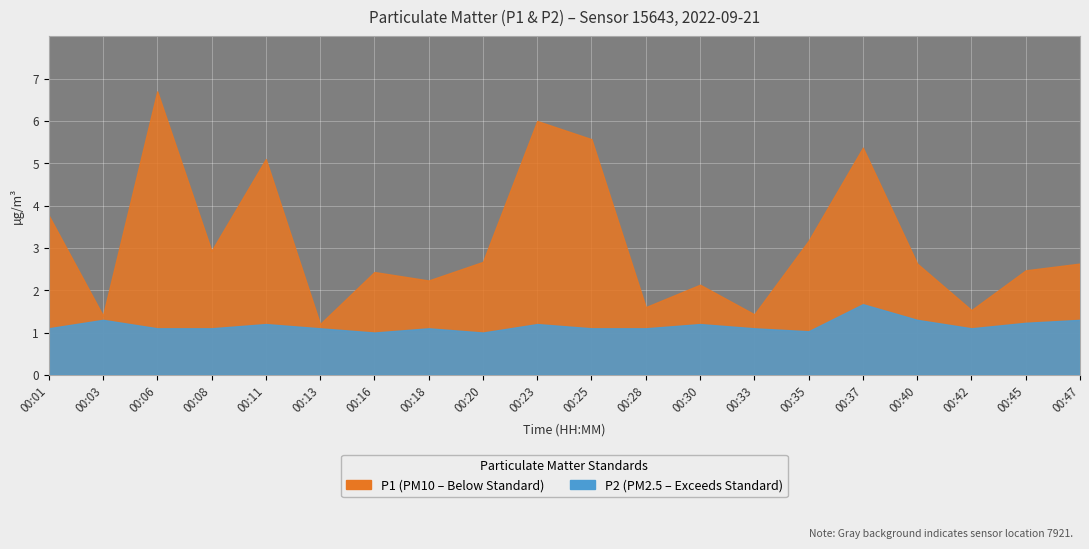

Rank the series at 00:45 from highest to lowest value.

P1, P2